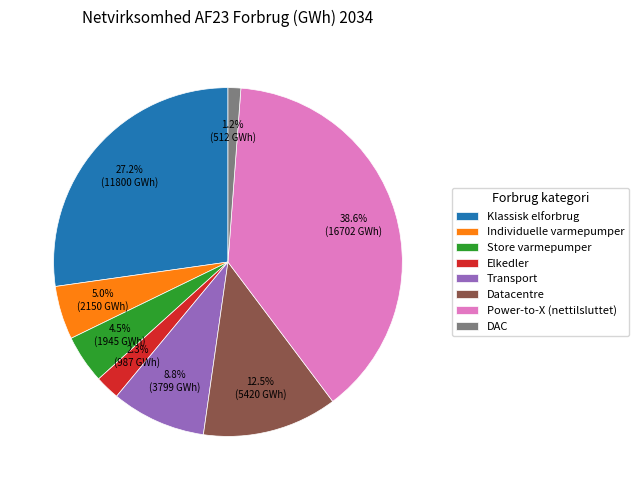

What is the ratio of the value at Klassisk elforbrug to the value at Datacentre?

2.2